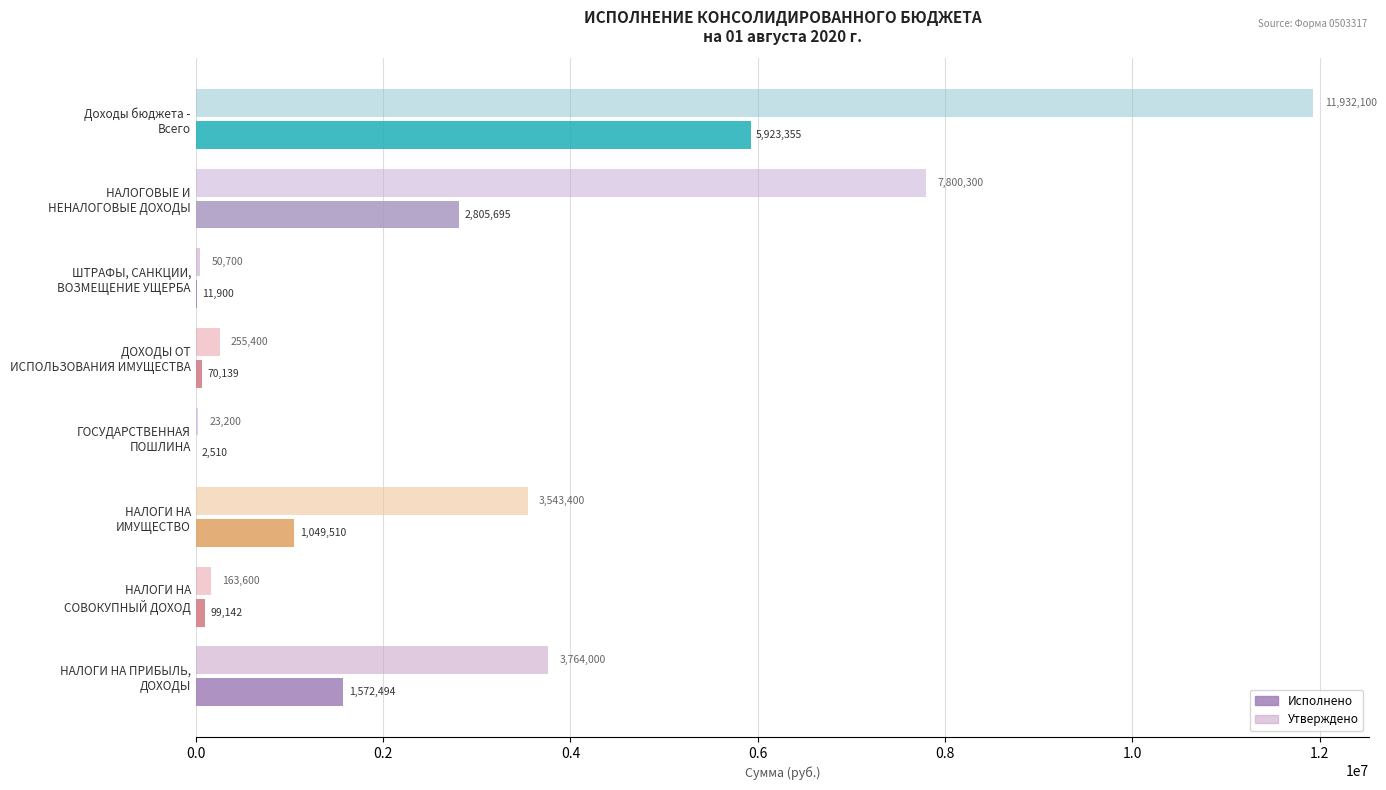

What is the maximum value shown in the chart?

11932100.0